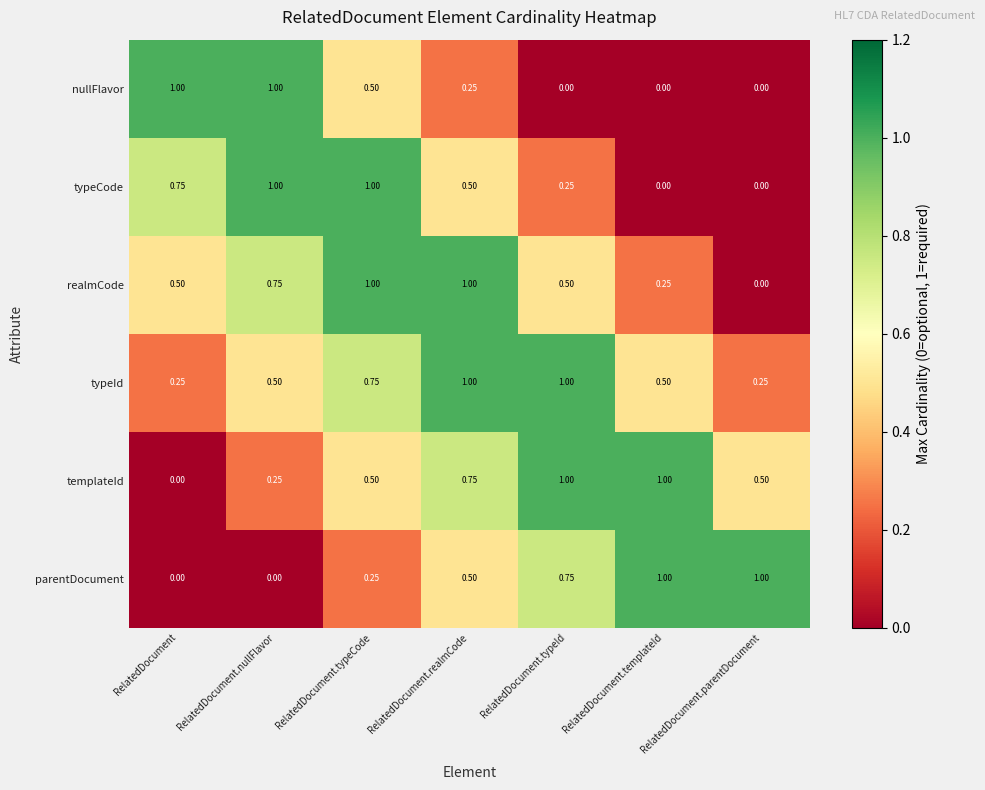

Where is templateId nearest to the value 0?

RelatedDocument